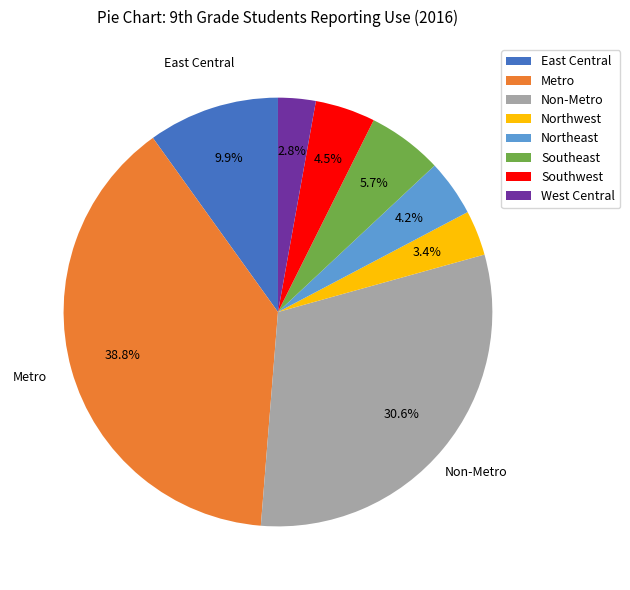

Which has a higher value, Northwest or Metro?

Metro